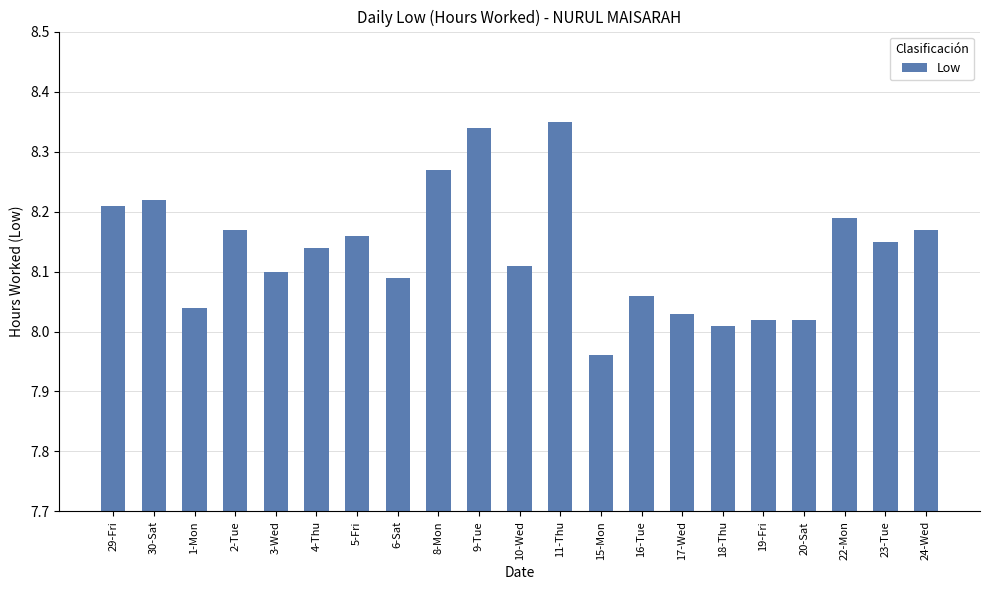

How many categories are shown in the chart?

21